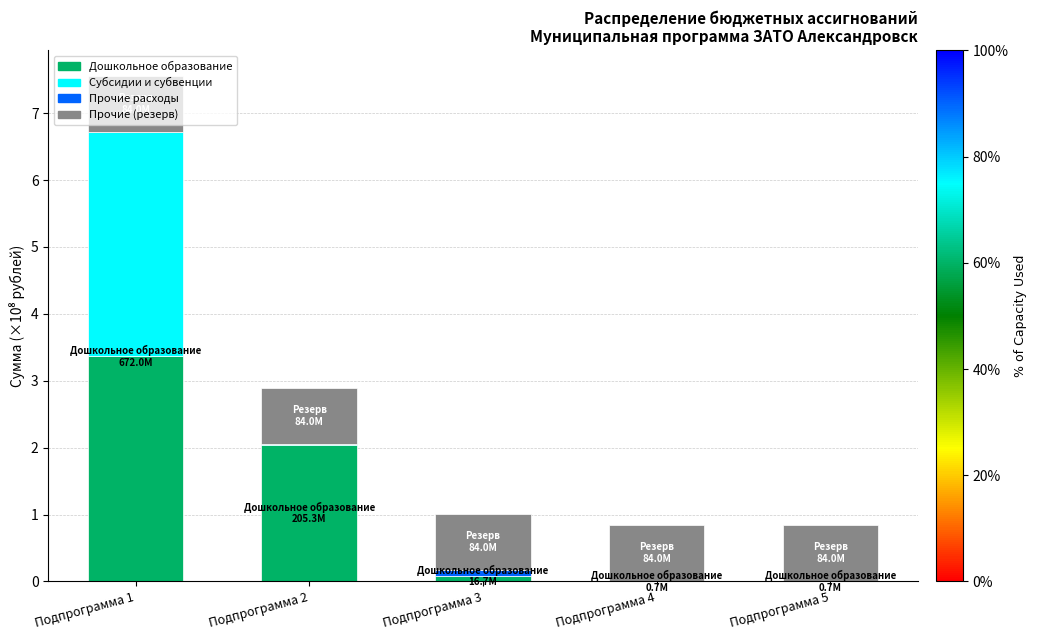

Is it true that Дошкольное образование equals 3.4 at Подпрограмма 1?

True